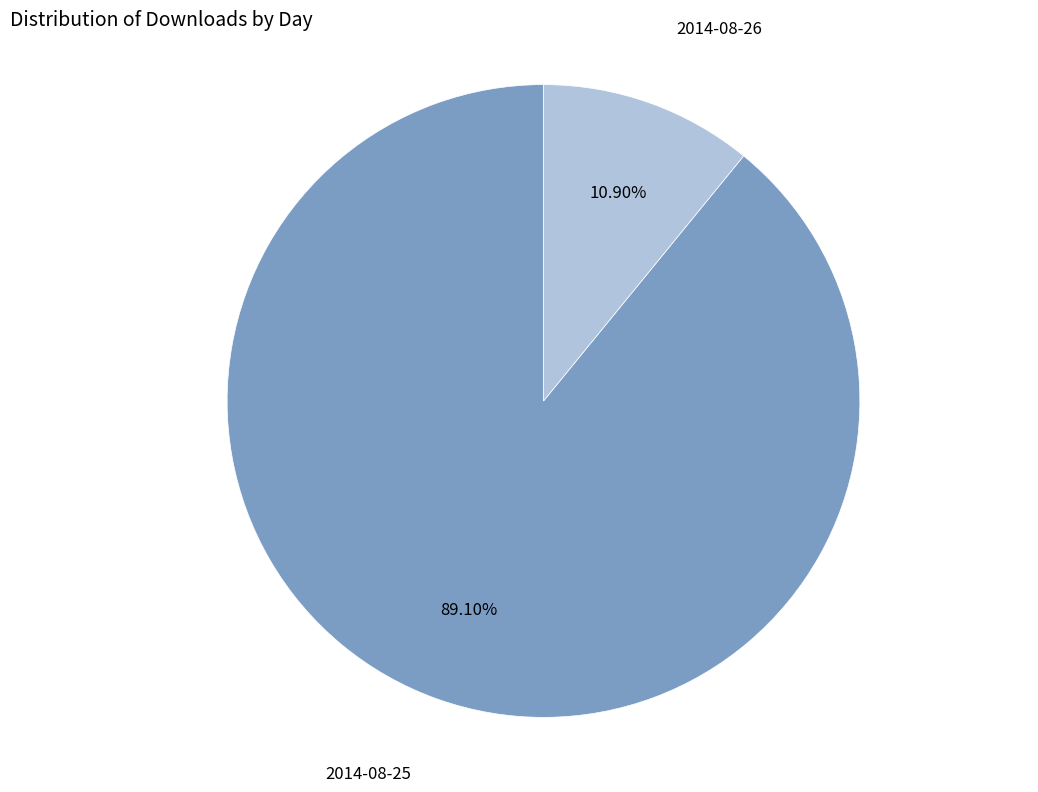

Which category has the biggest portion of the pie?

2014-08-25